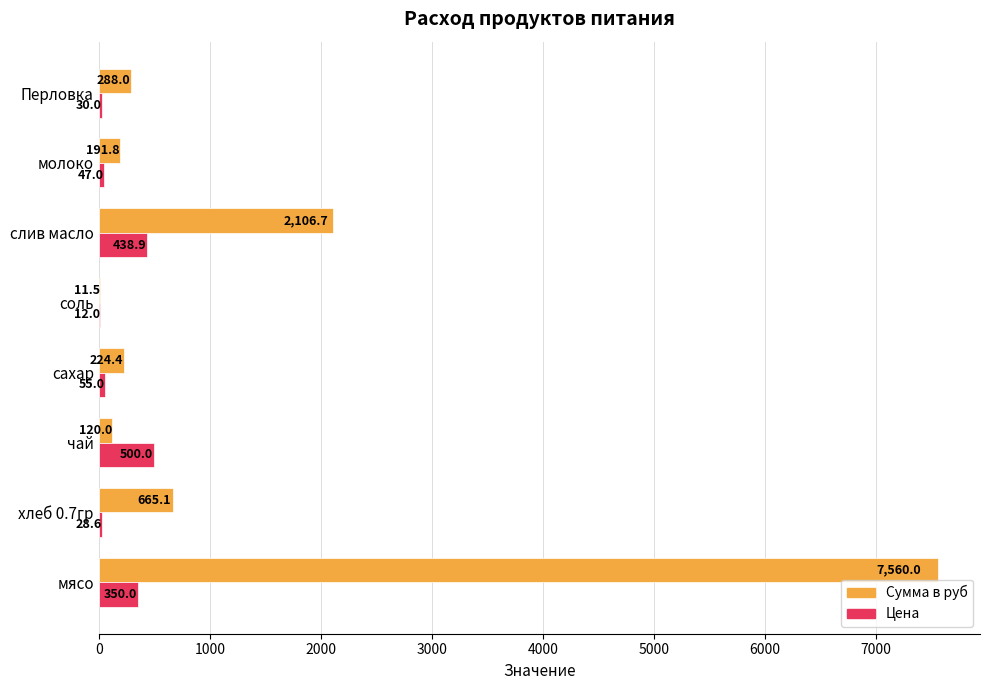

What are all the series names shown in the legend?

Сумма в руб, Цена